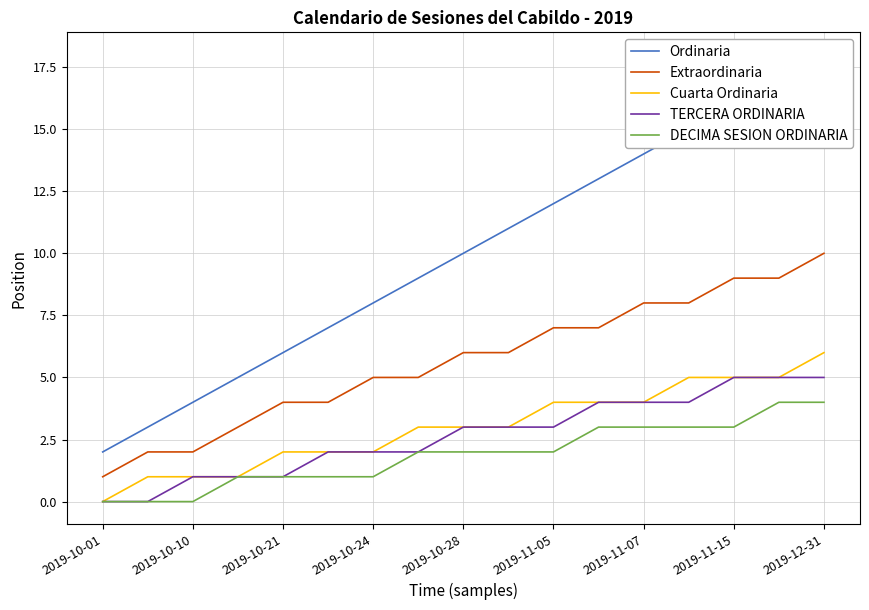

Count the Extraordinaria values in the range 4 to 8.

10